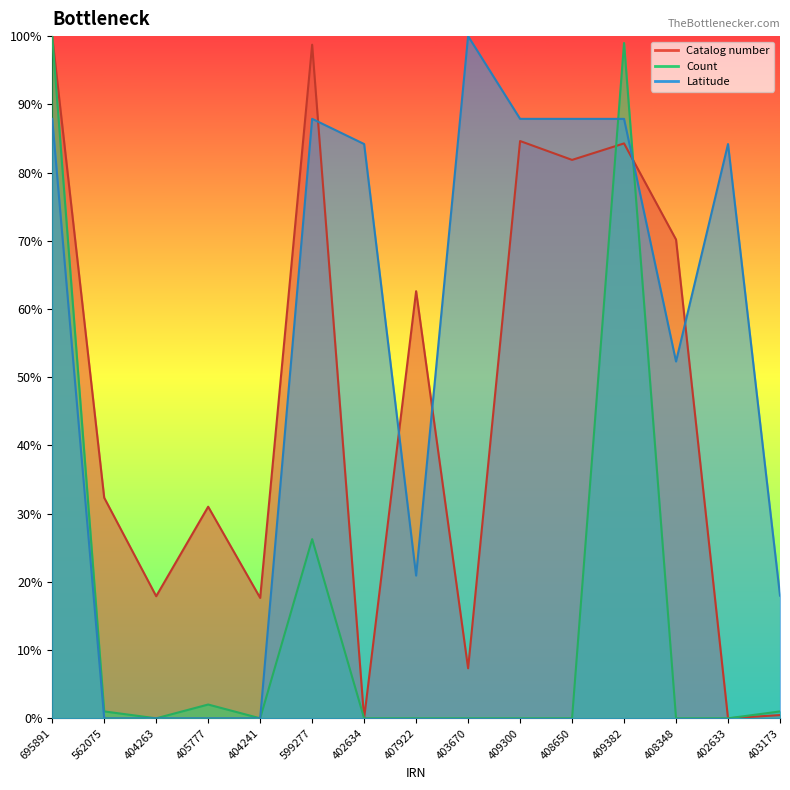

At which category is the sum across all series the highest?

695891